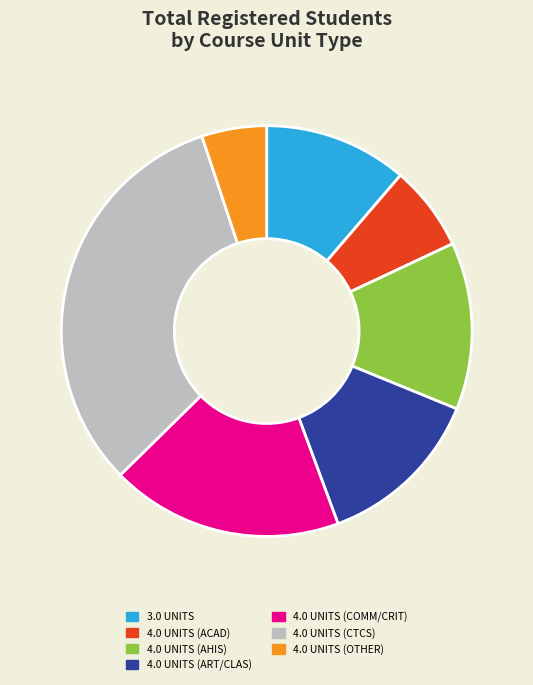

Is there any slice that represents more than half of the pie?

No